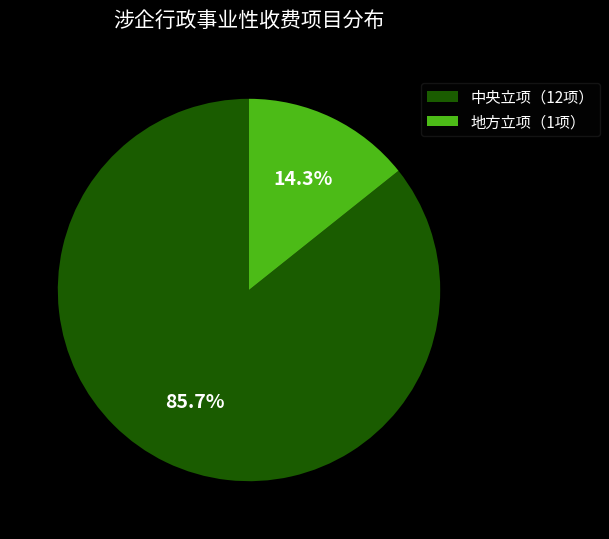

To the nearest percent, what portion does 中央立项（12项） represent?

86%